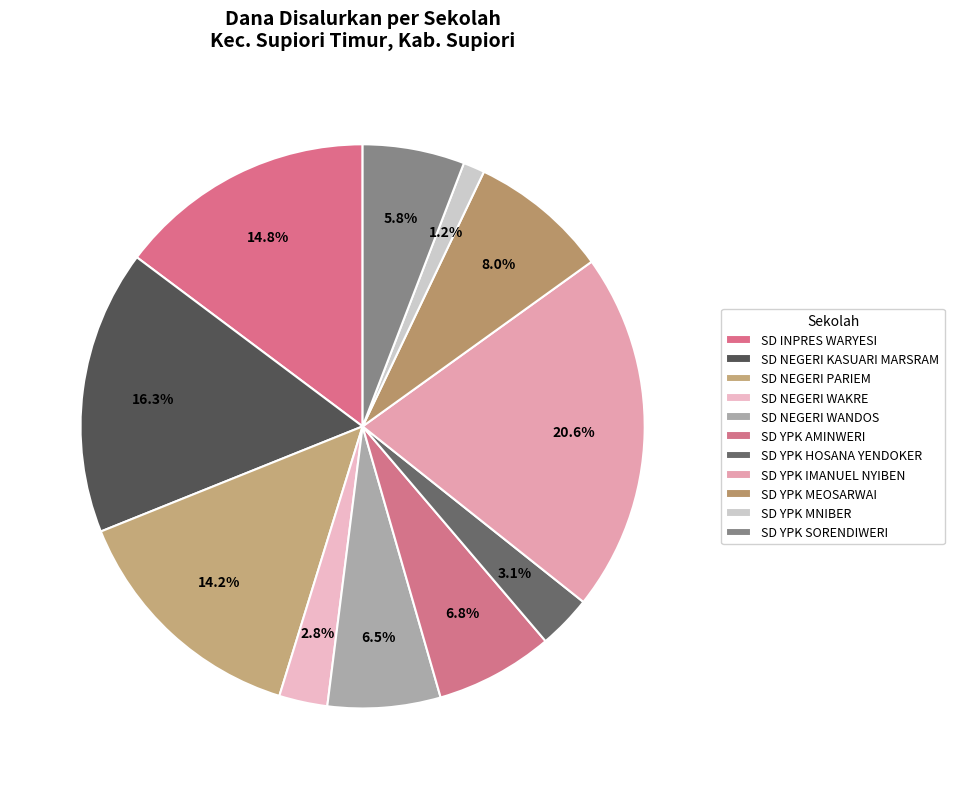

The SD YPK HOSANA YENDOKER slice represents 3% of the pie. True or false?

True